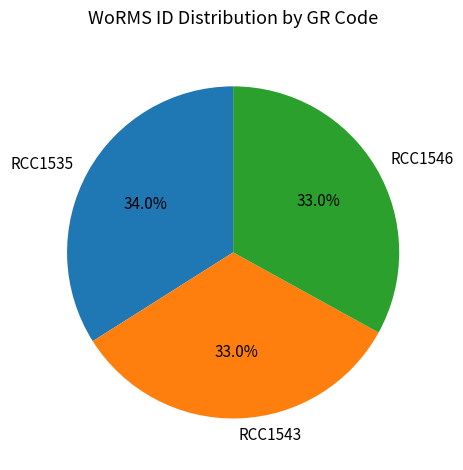

How many slices are in this pie chart?

3